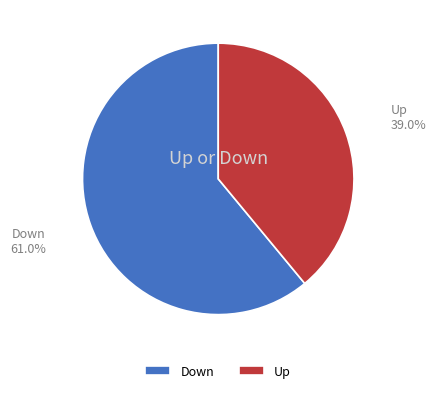

Between Up and Down, which is larger?

Down